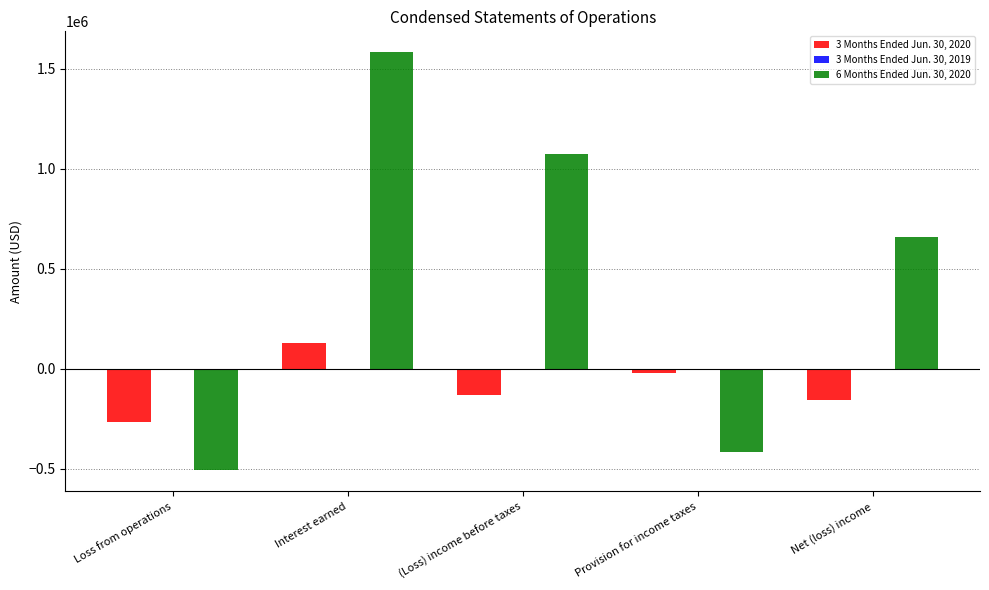

The 3 Months Ended Jun. 30, 2020 series shows 131366 at Interest earned. True or false?

True